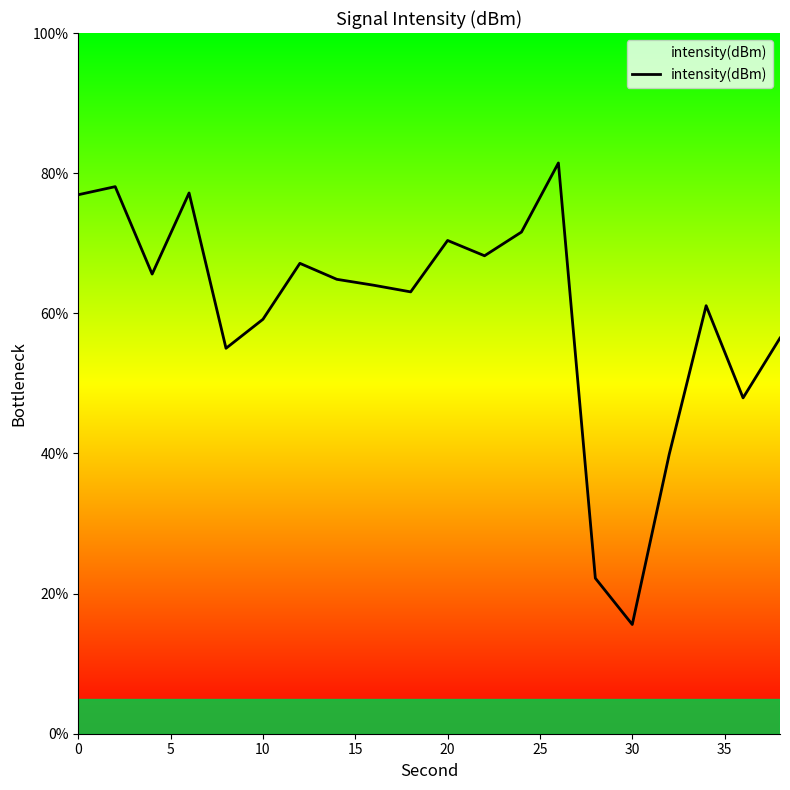

Count the number of data series in this chart.

1